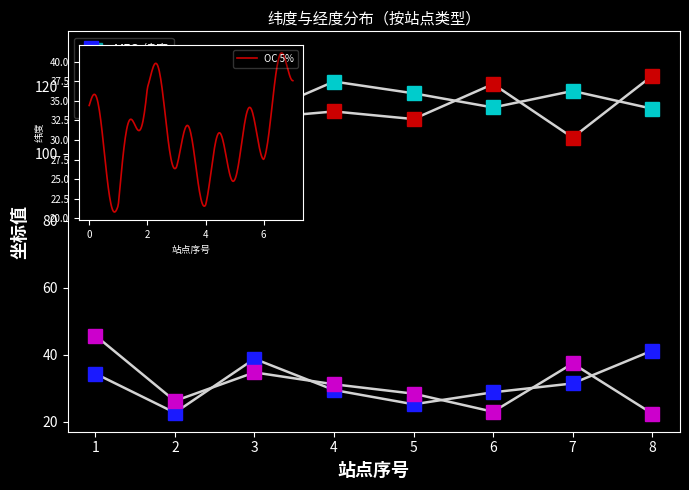

How many lines are shown in the chart?

4